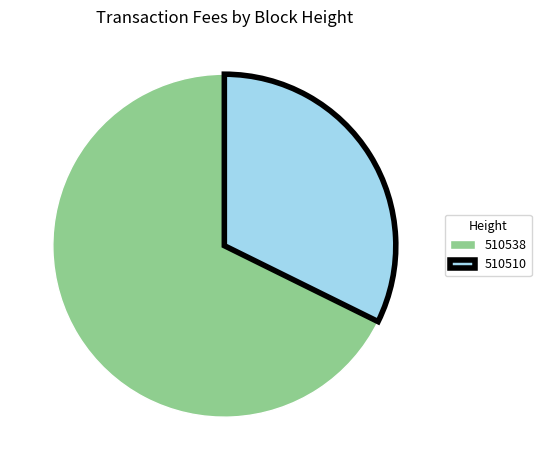

Is it true that 510510 is 32% of the pie?

True